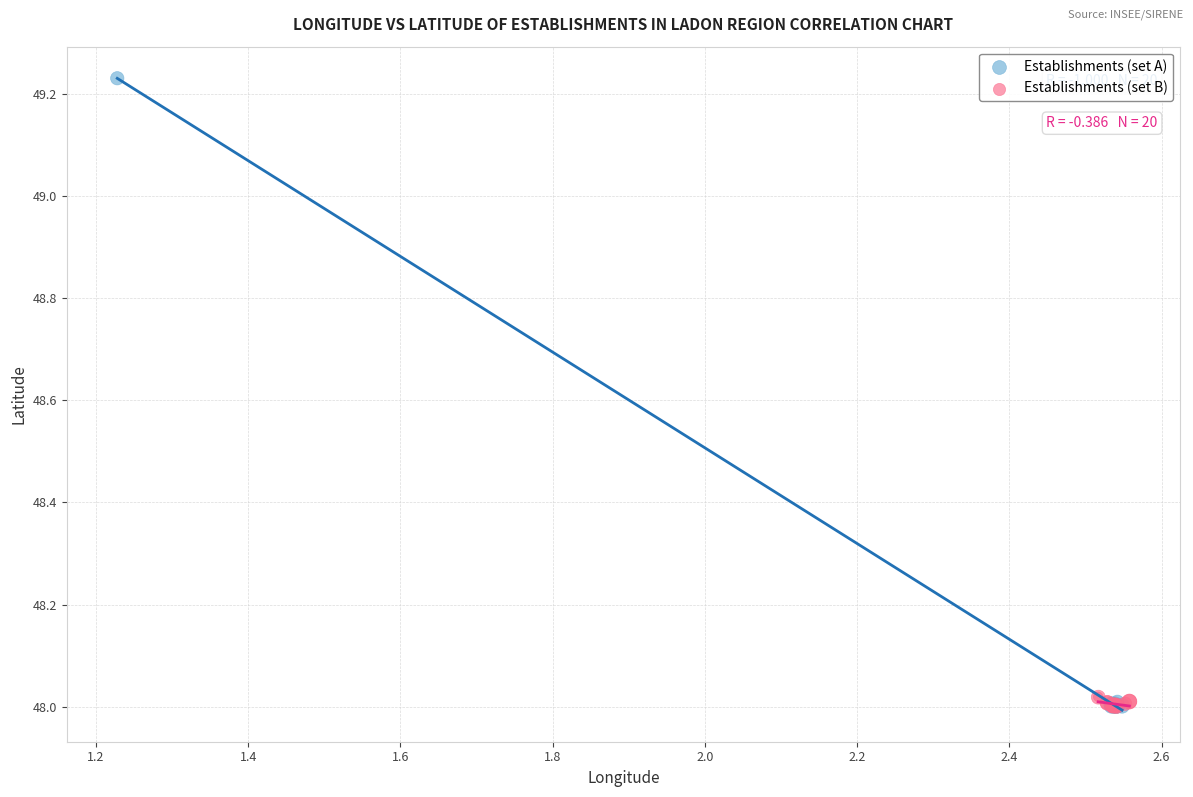

Which series reaches the maximum Y coordinate?

Establishments (set A)